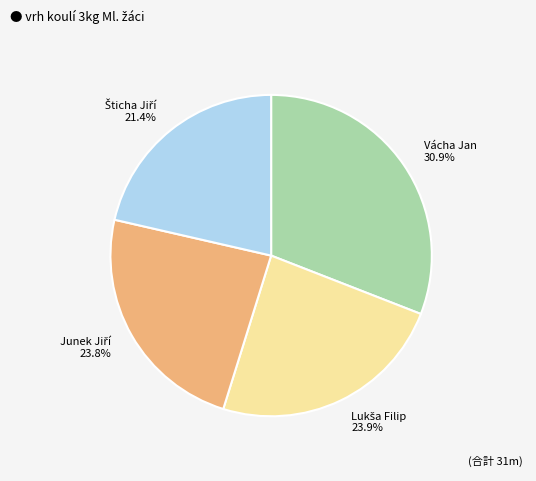

Does Vácha Jan represent more than half of the total?

No